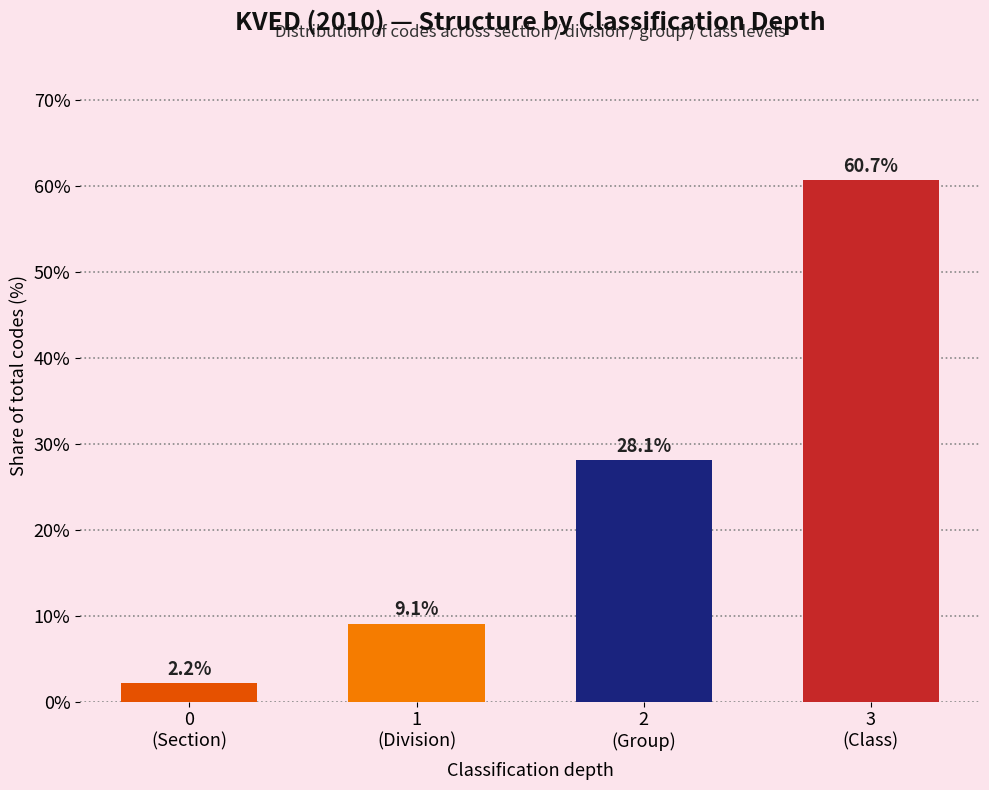

Reading left to right, what are all the values shown in this chart?

2.2	9.1	28.1	60.7